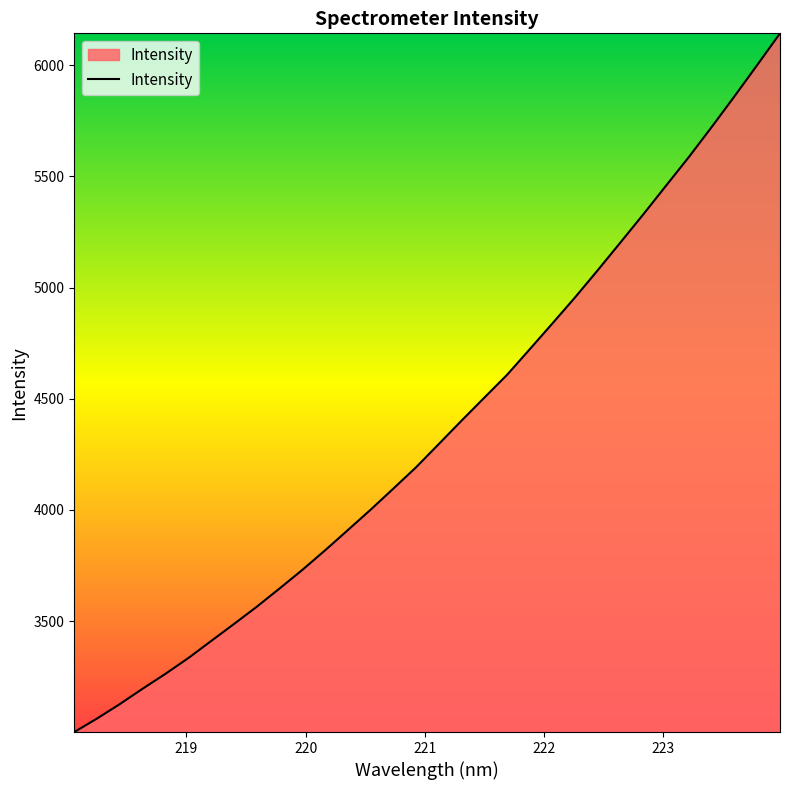

What is the difference between the maximum and minimum values?

3142.9